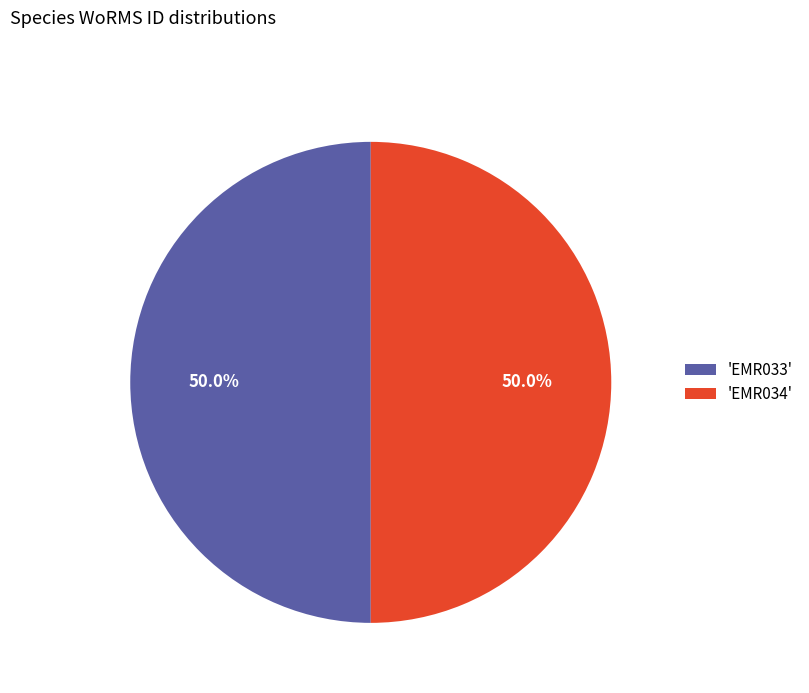

How many slices are in this pie chart?

2